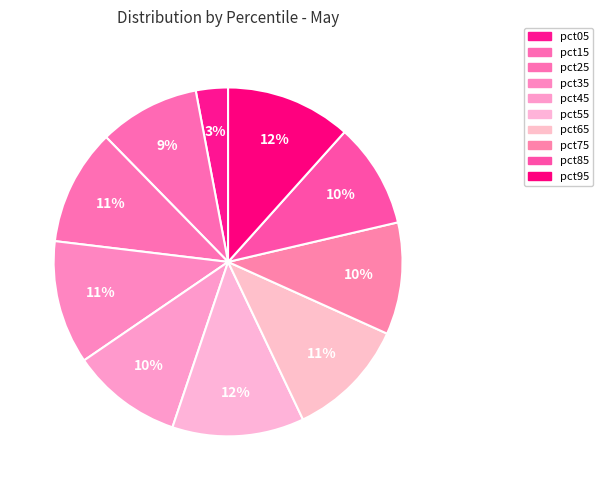

Rank the categories by value from highest to lowest.

pct55, pct95, pct35, pct65, pct25, pct75, pct45, pct85, pct15, pct05